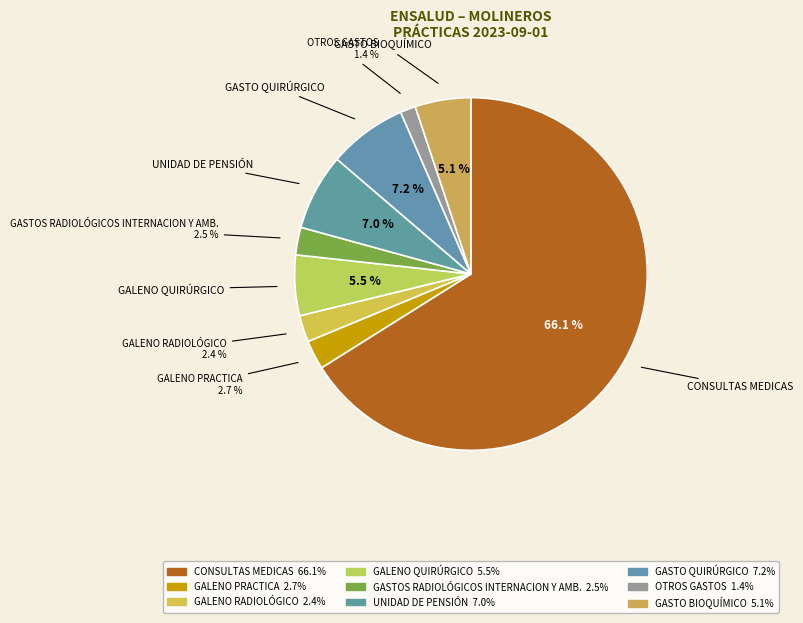

Which slice represents more than half of the pie?

CONSULTAS MEDICAS